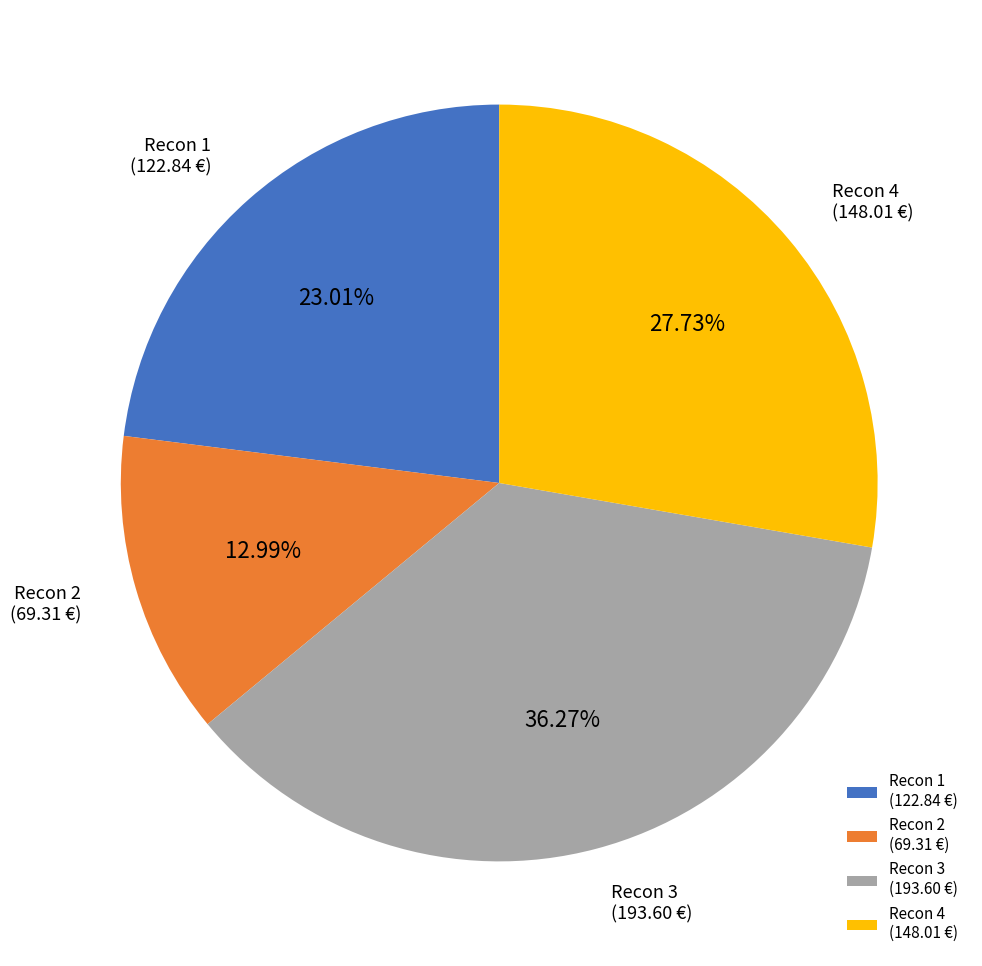

To the nearest percent, what is the average slice percentage?

25%